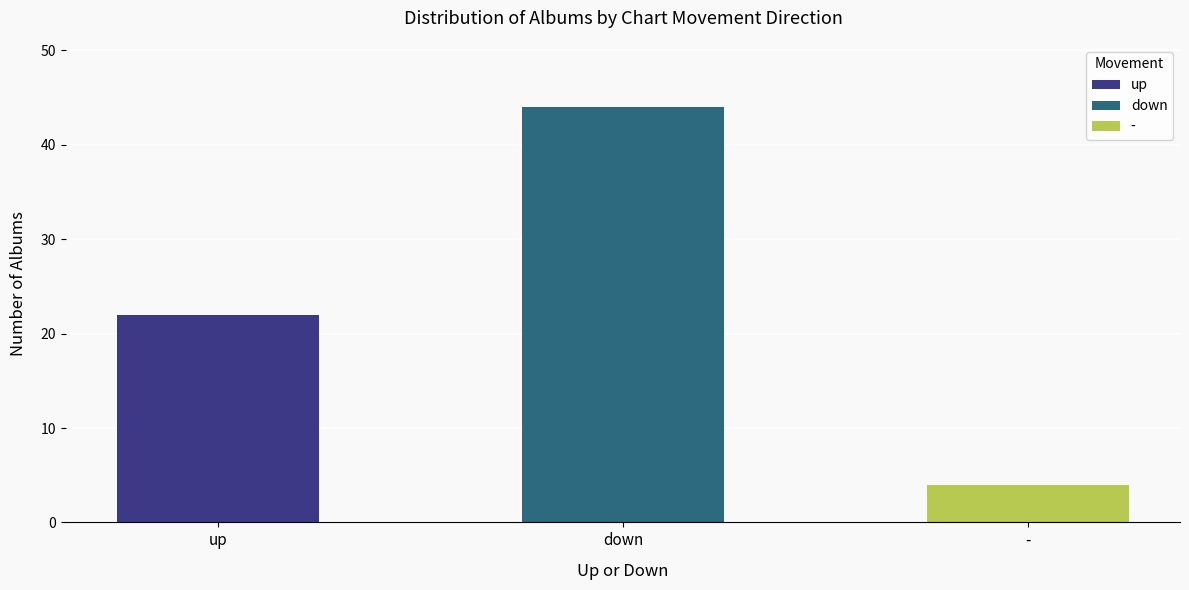

Reading left to right, list all the values displayed in this chart.

up=22	down=44	-=4